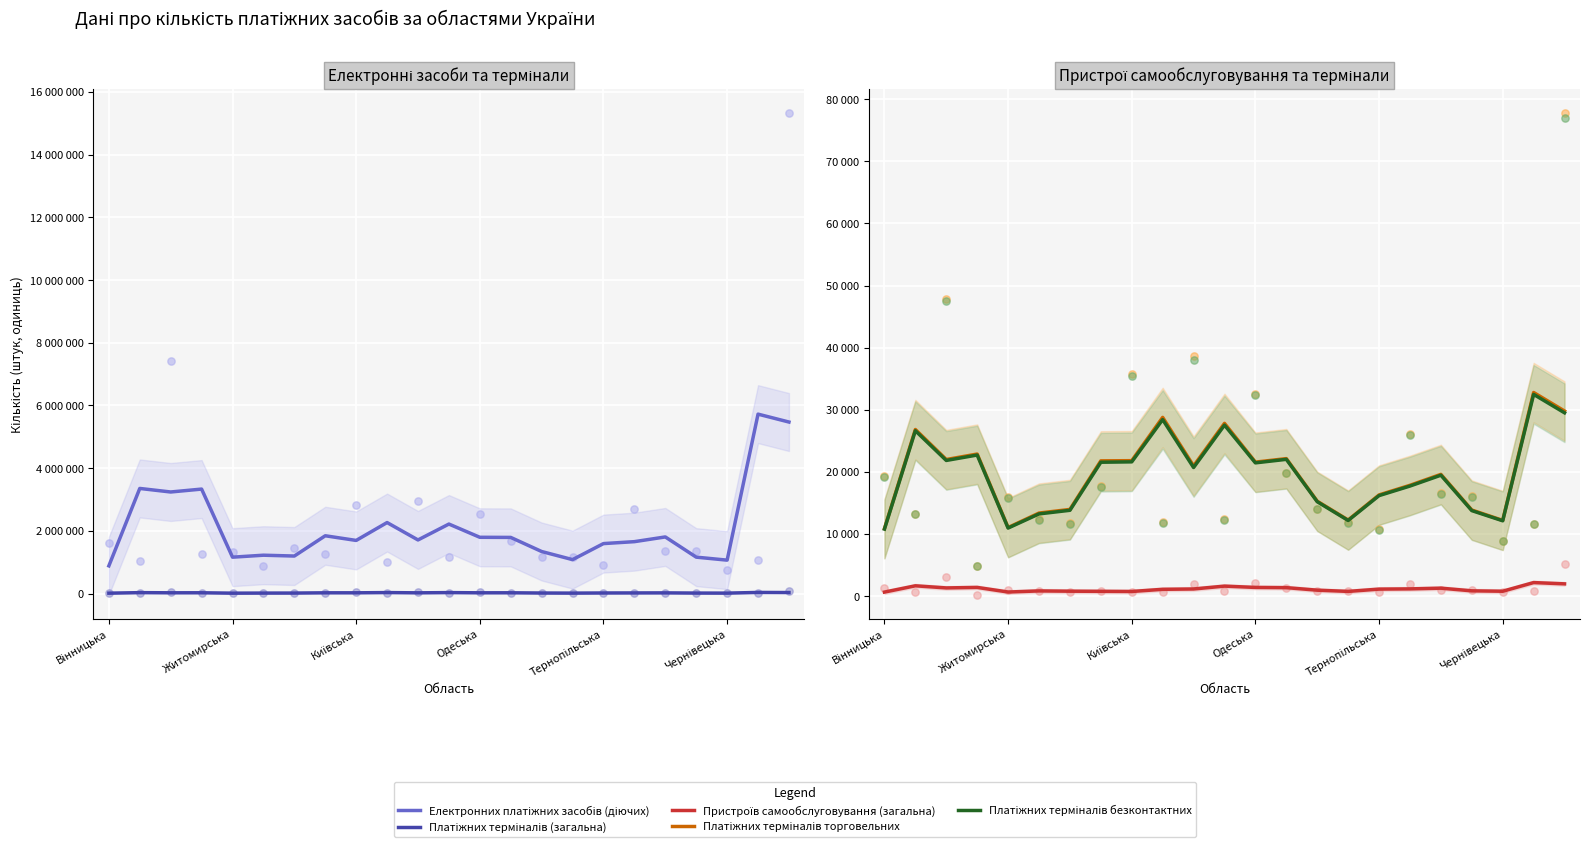

What are all the series names shown in the legend?

Електронних платіжних засобів (діючих), Платіжних терміналів (загальна), Пристроїв самообслуговування (загальна), Платіжних терміналів торговельних, Платіжних терміналів безконтактних